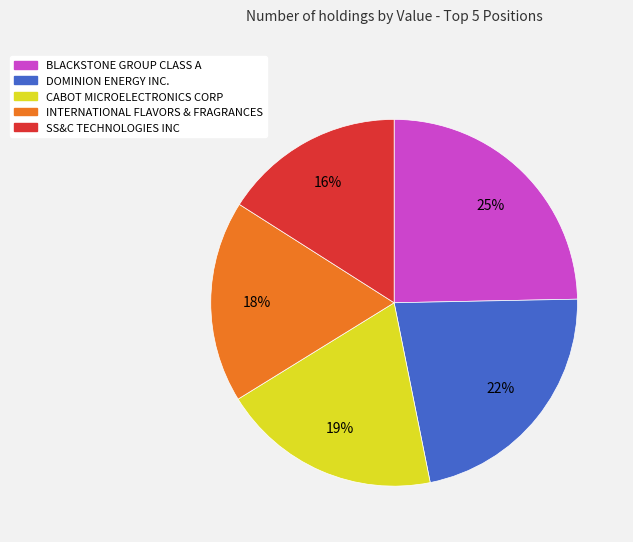

To the nearest percent, what portion does DOMINION ENERGY INC. represent?

22%